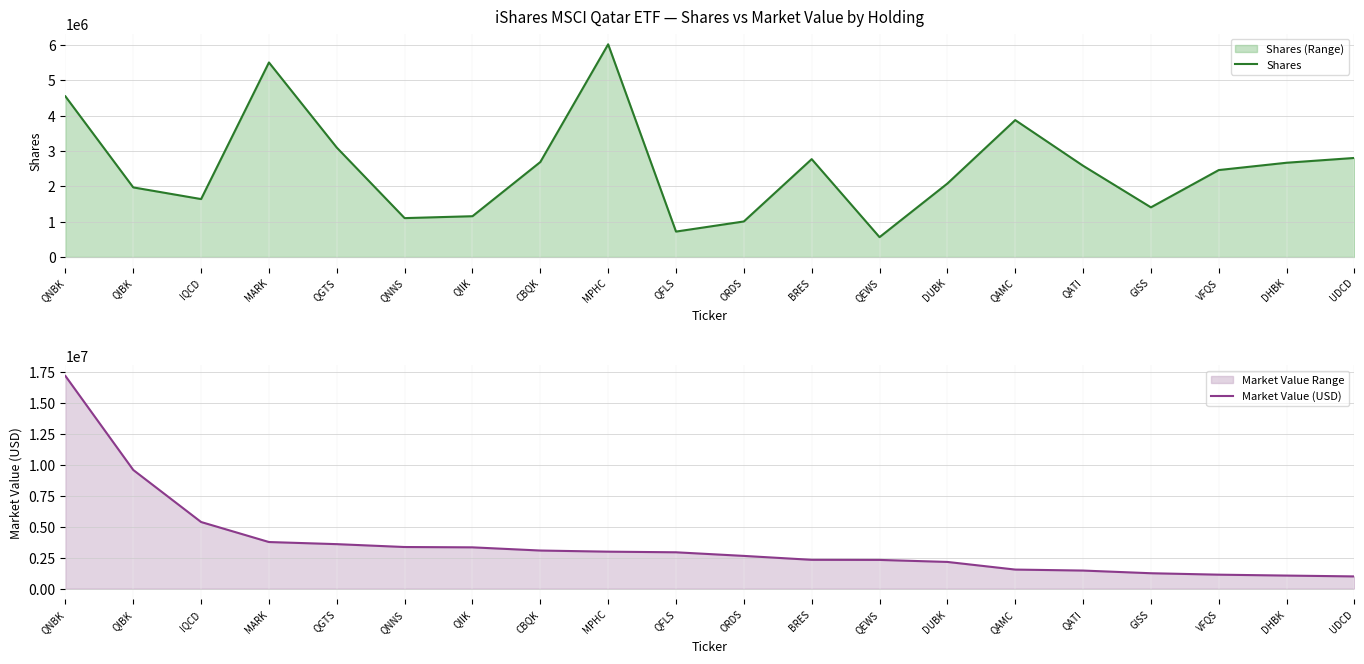

Reading right to left, list all the values displayed in this chart.

Shares: UDCD=2804963.0	DHBK=2668804.0	VFQS=2461534.0	GISS=1405190.0	QATI=2583557.0	QAMC=3877374.0	DUBK=2079611.0	QEWS=560735.0	BRES=2771077.0	ORDS=1005100.0	QFLS=718471.0	MPHC=6024980.0	CBQK=2689302.0	QIIK=1153815.0	QNNS=1100031.0	QGTS=3098087.0	MARK=5510309.0	IQCD=1639367.0	QIBK=1970159.0	QNBK=4550484.0
Market Value (USD): UDCD=981467.4	DHBK=1049636.7	VFQS=1122259.4	GISS=1238080.1	QATI=1453916.0	QAMC=1533484.9	DUBK=2149864.3	QEWS=2313166.6	BRES=2320520.1	ORDS=2636558.7	QFLS=2928346.5	MPHC=2978567.4	CBQK=3069689.4	QIIK=3327398.4	QNNS=3353568.8	QGTS=3585646.4	MARK=3756272.2	IQCD=5371504.6	QIBK=9572126.5	QNBK=17159611.5